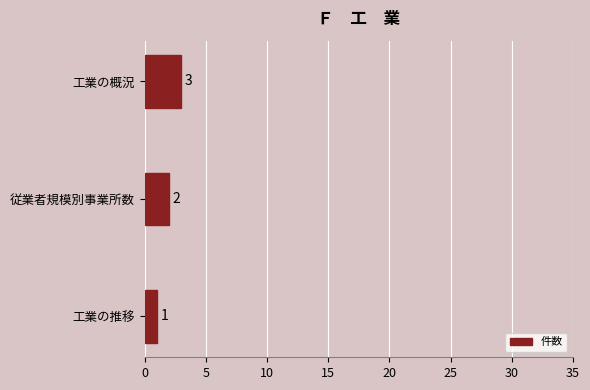

At which category does the chart reach its peak across all series?

工業の概況